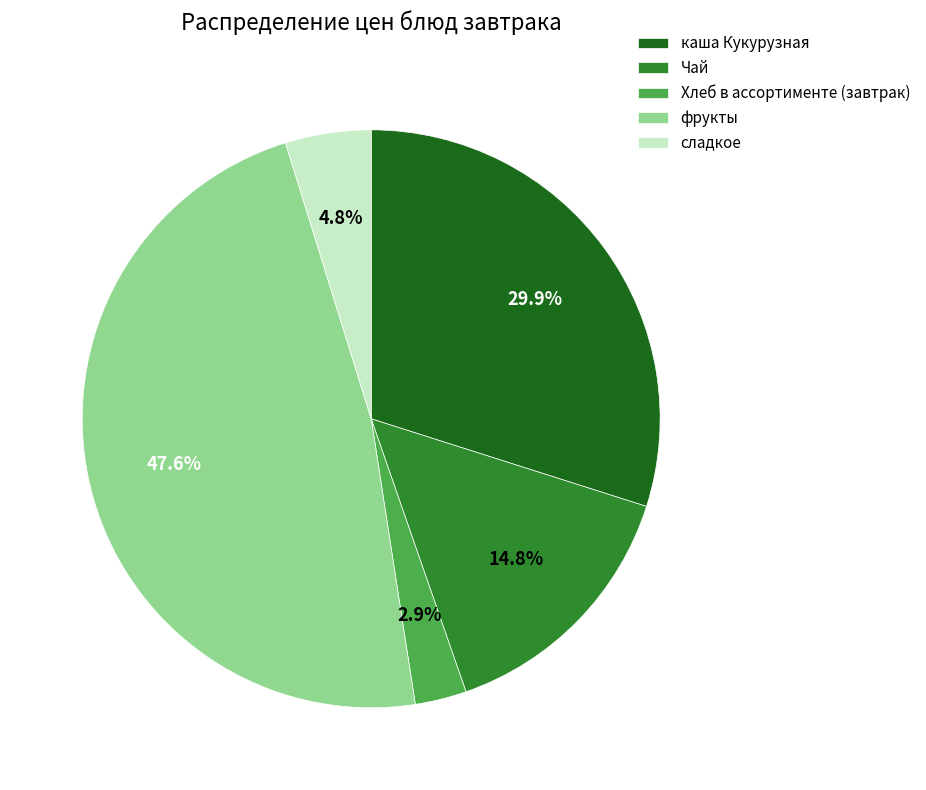

Which has a higher value, фрукты or Чай?

фрукты